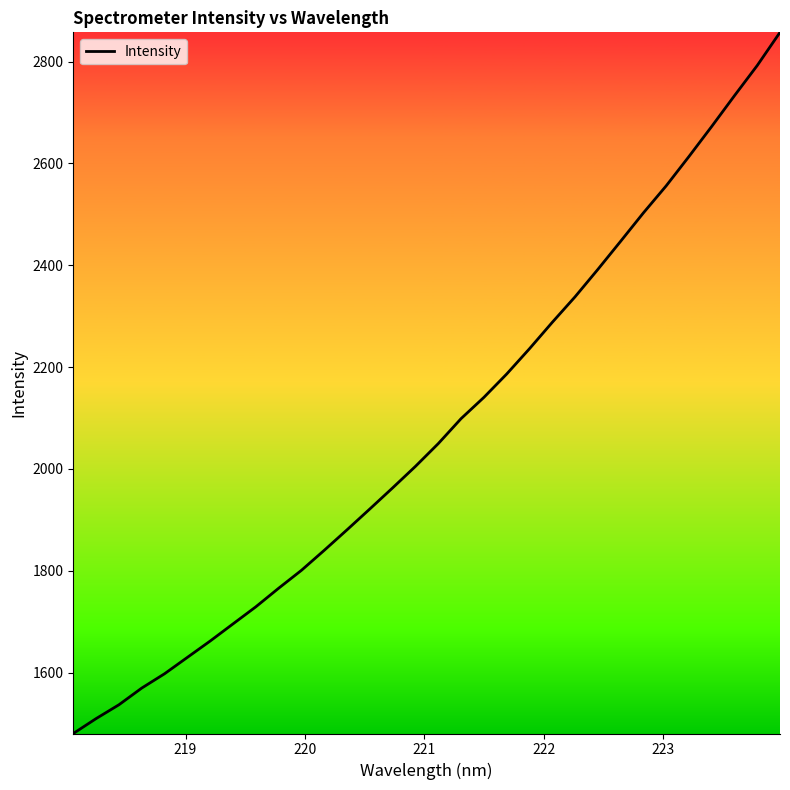

True or false: the data has more than 0 interior local peaks.

False